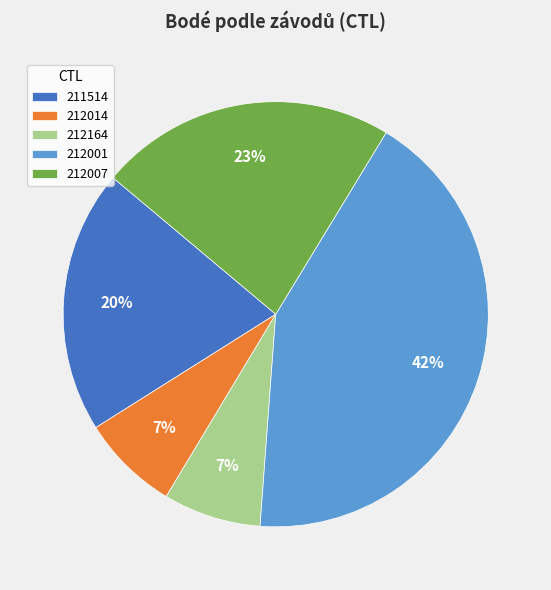

Is the sum of 212007 and 212164 greater than half?

No